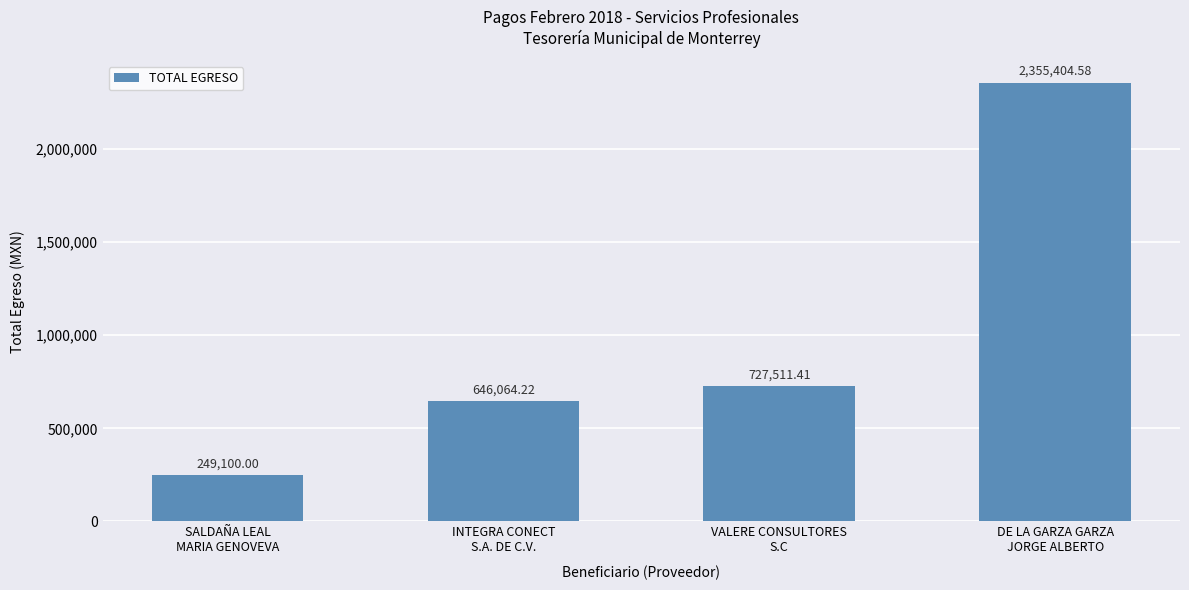

Read the value at SALDAÑA LEAL
MARIA GENOVEVA.

249100.0